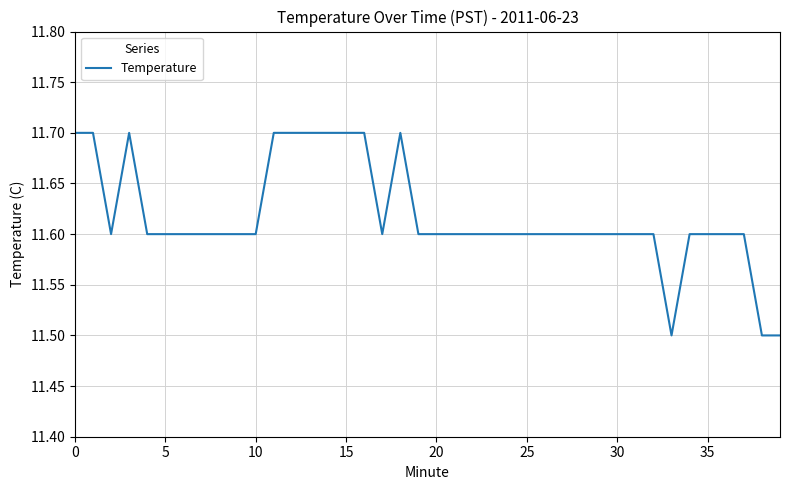

How many lines are shown in the chart?

1